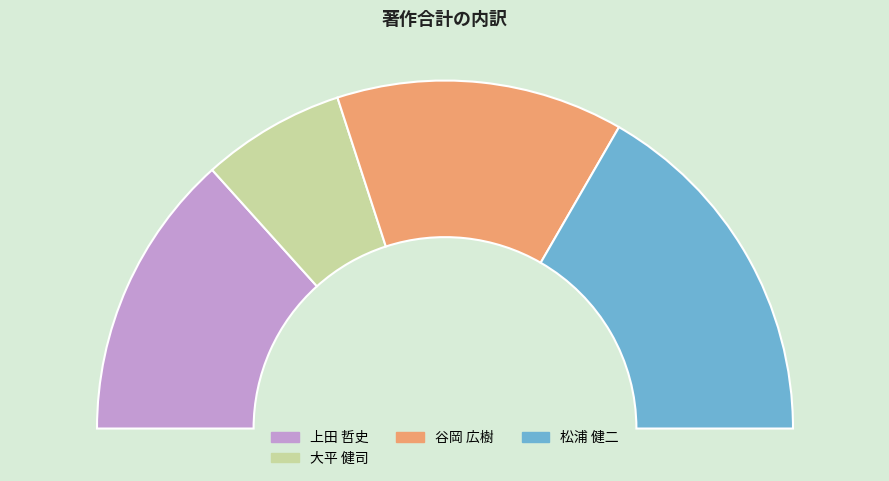

What percentage do 谷岡 広樹 and 大平 健司 together represent?

40.0%